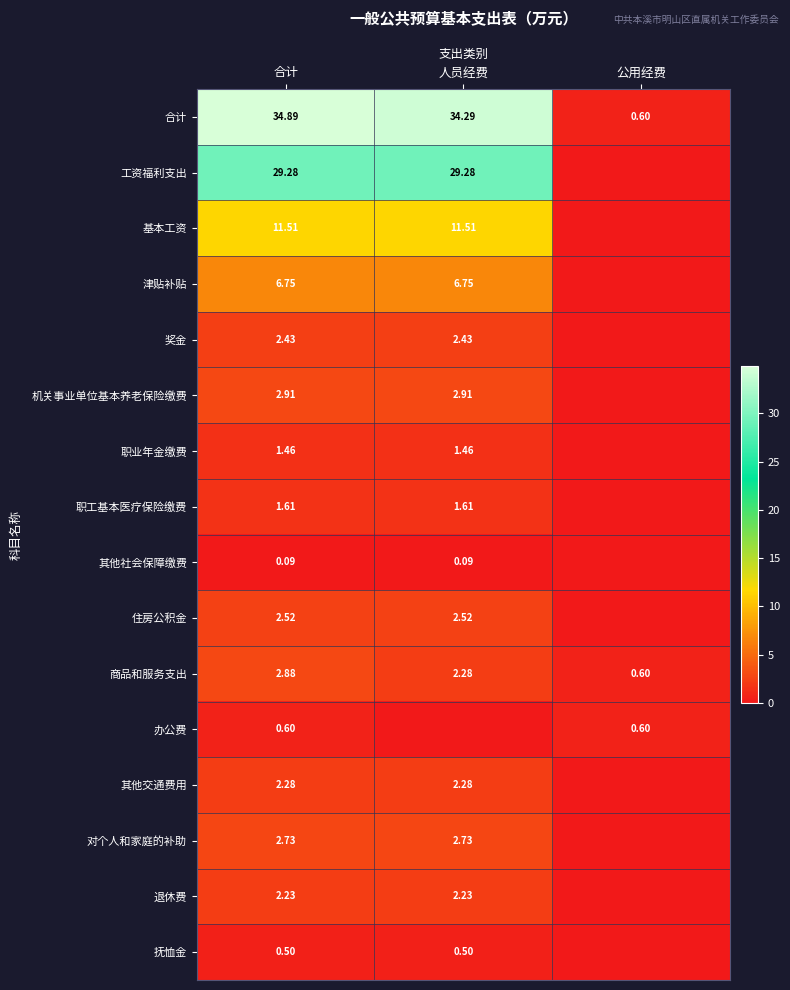

Rank the categories by 商品和服务支出 value from lowest to highest.

公用经费, 人员经费, 合计